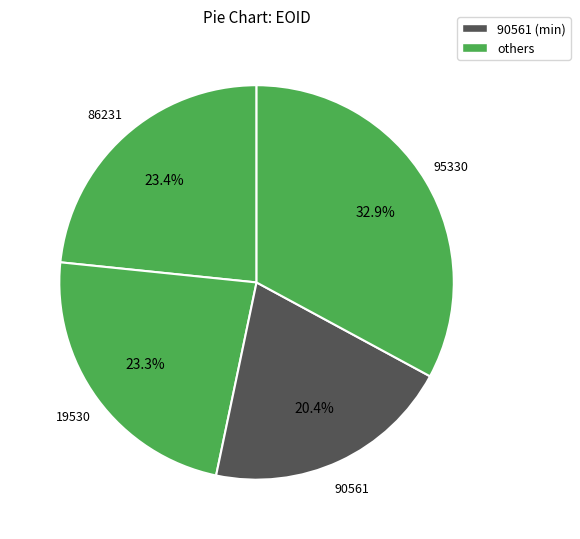

What is the largest slice in the pie chart?

95330